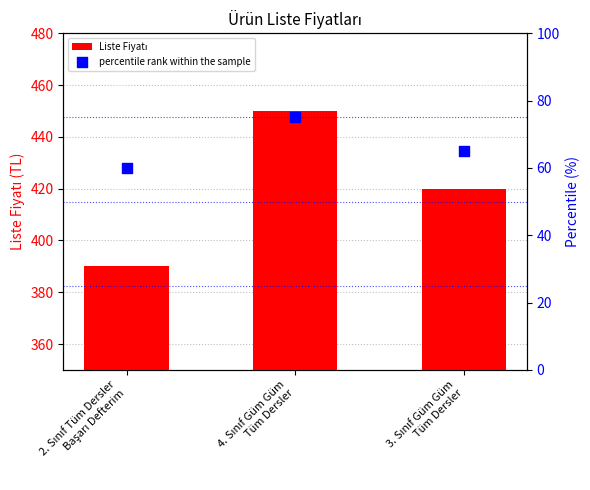

What is the total value across all series at 2. Sınıf Tüm Dersler
Başarı Defterim?

450